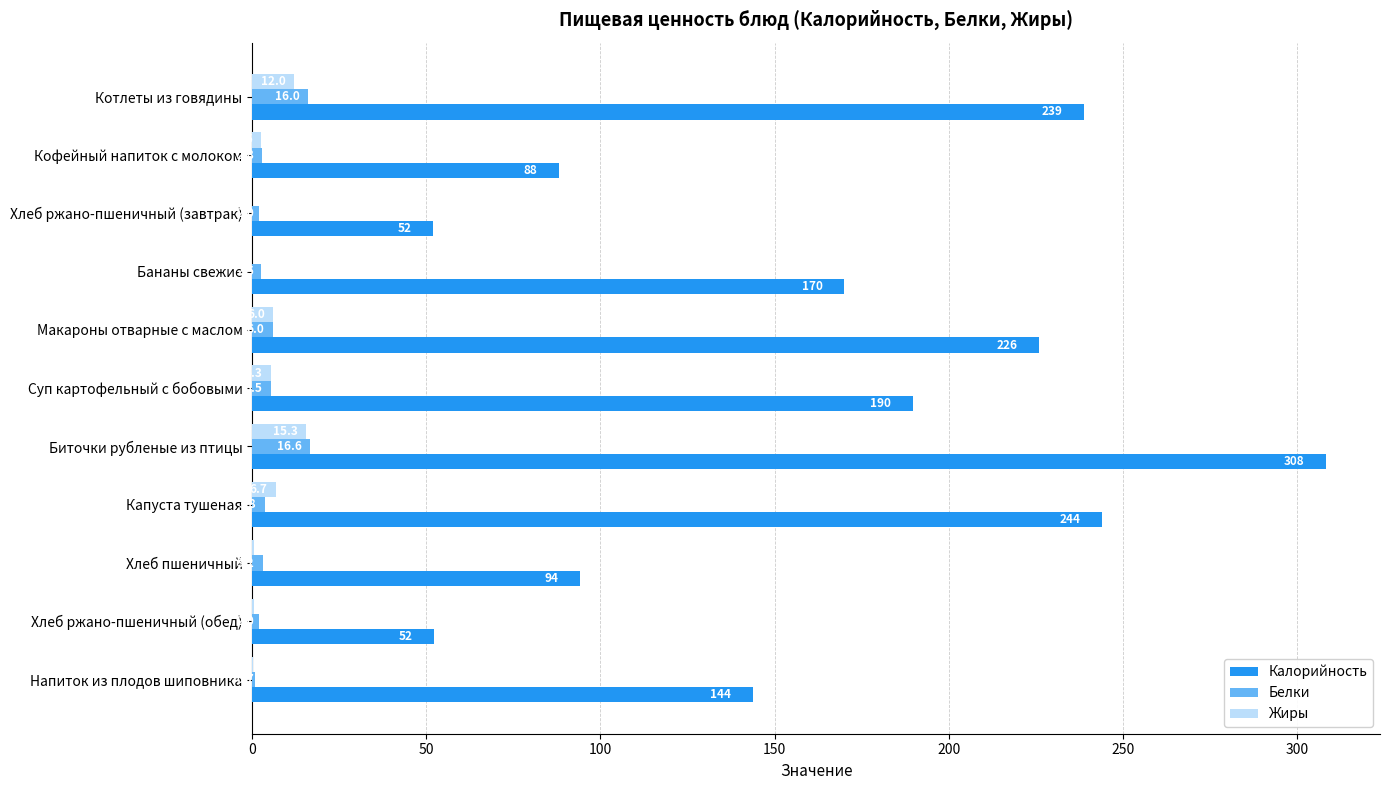

Which series changed the most between Хлеб ржано-пшеничный (завтрак) and Напиток из плодов шиповника?

Калорийность